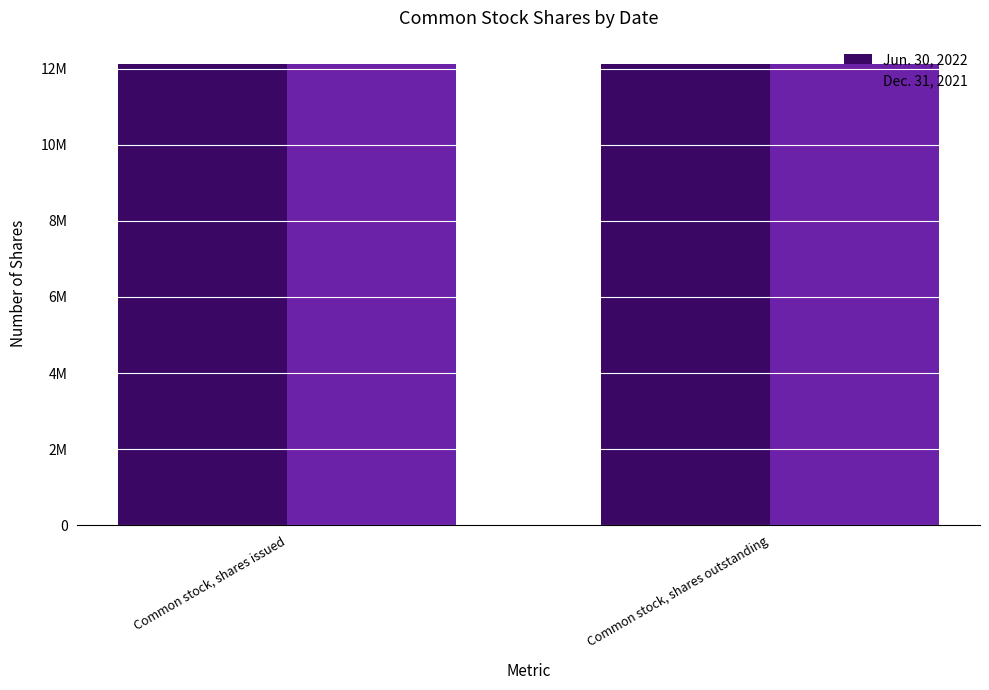

At how many categories does at least one series exceed 12115640?

2